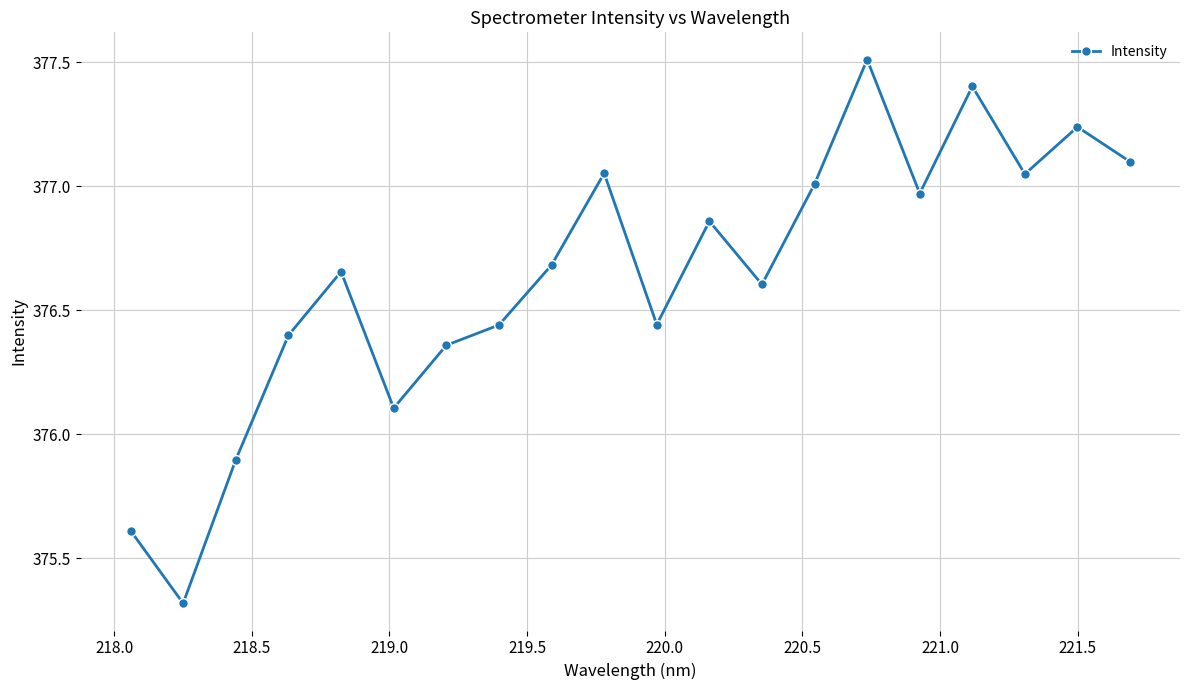

True or false: there are more than 1 points higher than both neighbors.

True